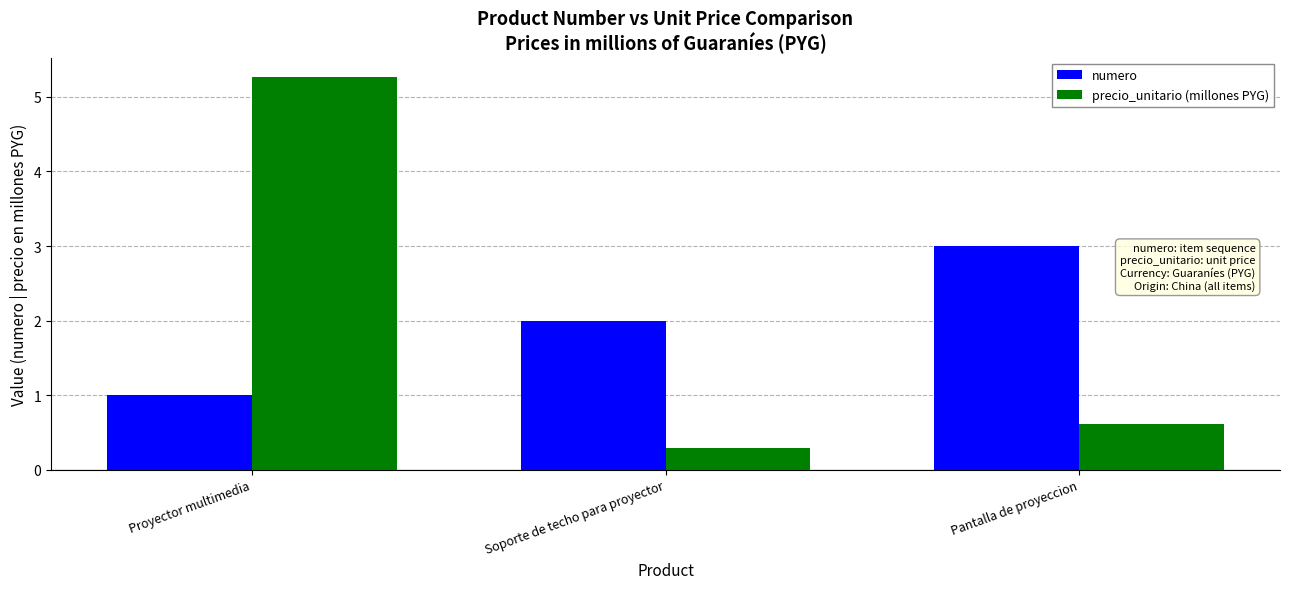

Which series has the largest range (max minus min)?

precio_unitario (millones PYG)